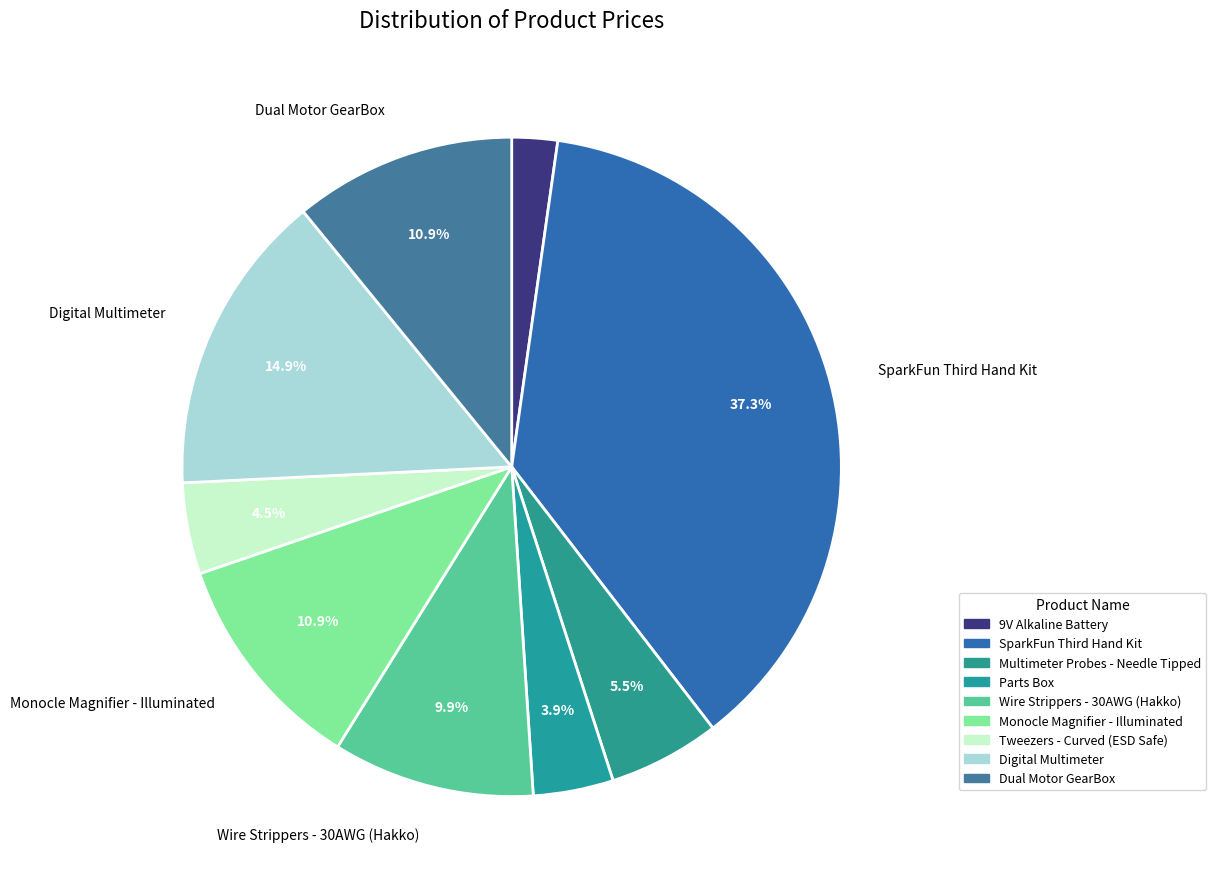

Rank the categories by value from highest to lowest.

SparkFun Third Hand Kit, Digital Multimeter, Monocle Magnifier - Illuminated, Dual Motor GearBox, Wire Strippers - 30AWG (Hakko), Multimeter Probes - Needle Tipped, Tweezers - Curved (ESD Safe), Parts Box, 9V Alkaline Battery